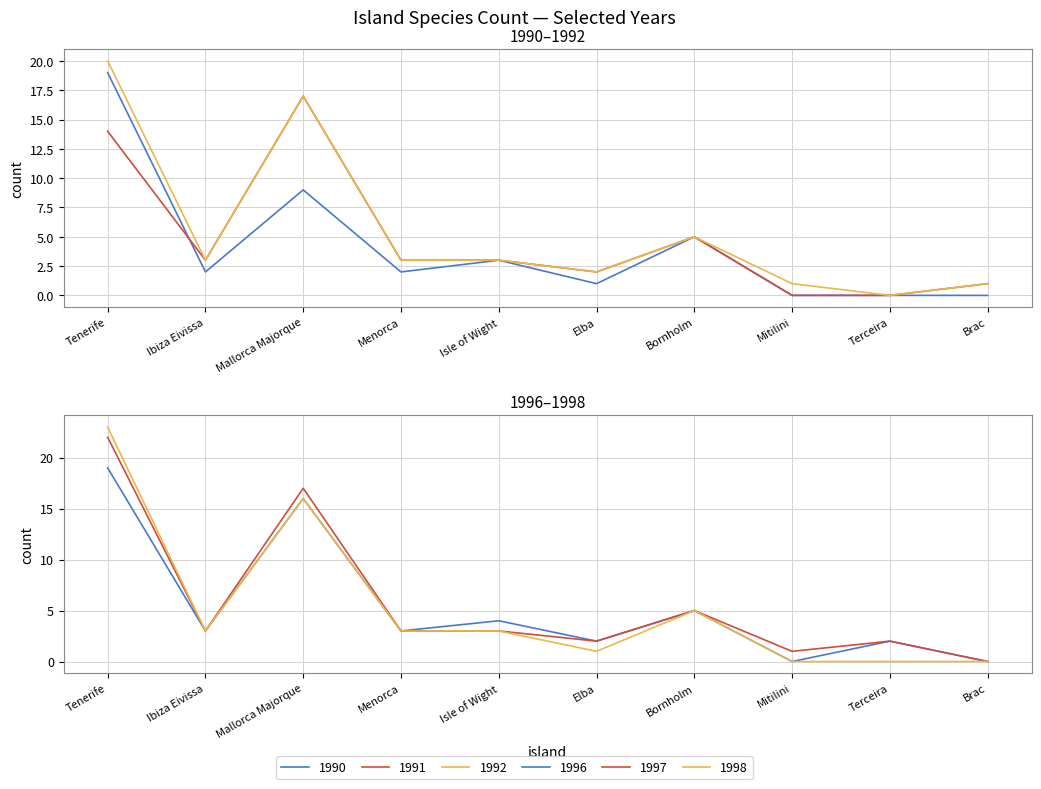

How many values in the 1997 series exceed 3?

3